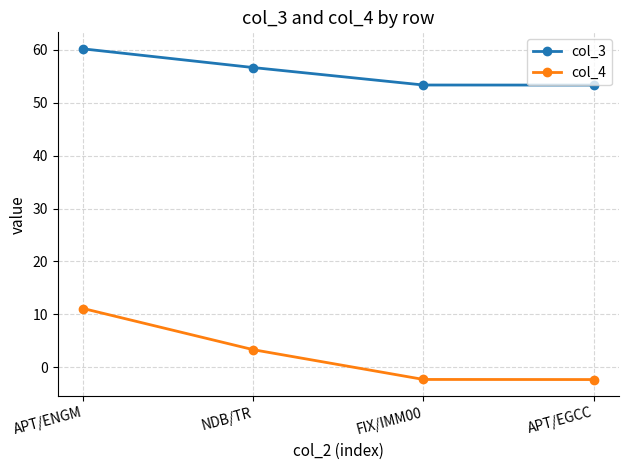

Rank the series by their maximum value, from highest to lowest.

col_3, col_4